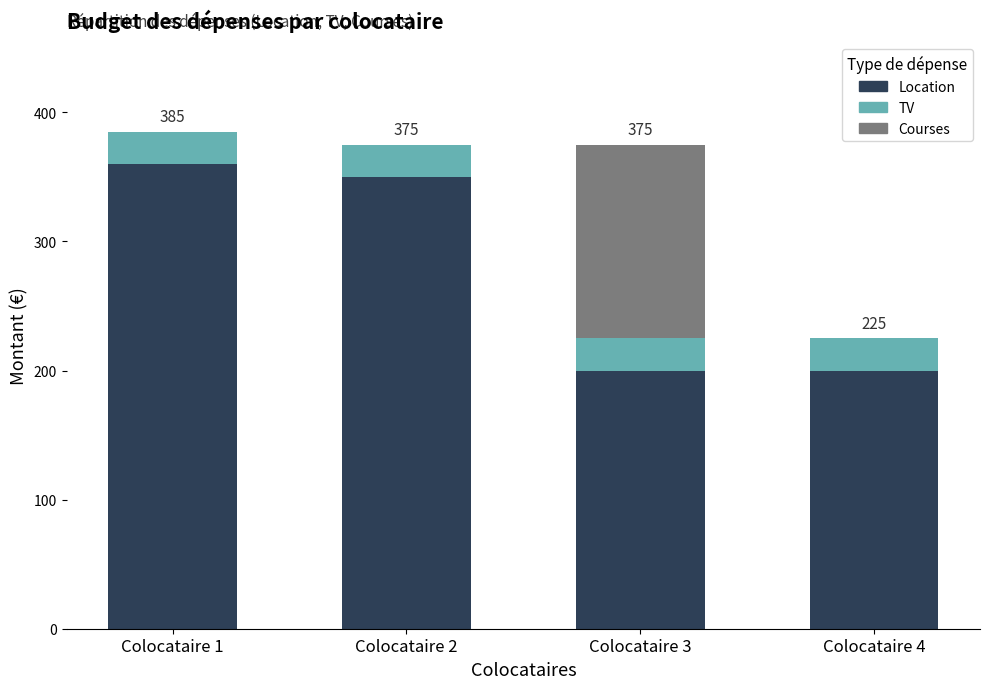

What is the maximum value for Location?

360